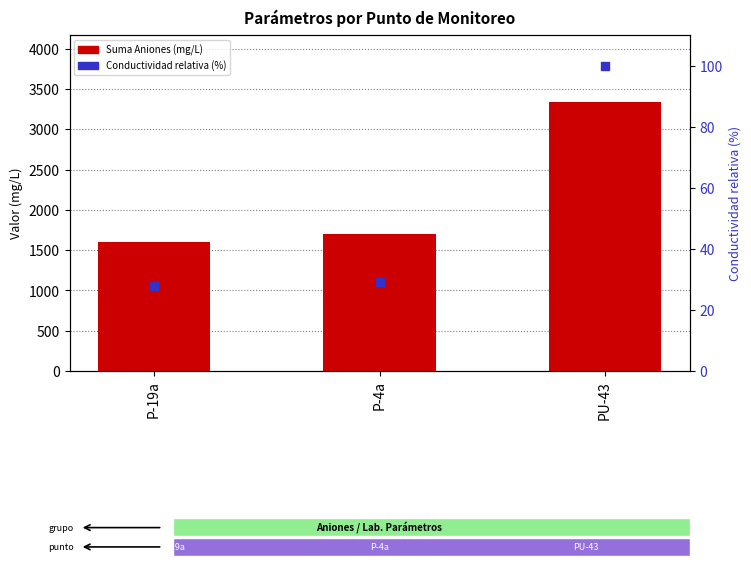

Is the value of Suma Aniones (mg/L) at P-19a greater than the value of Conductividad relativa (%) at P-4a?

Yes